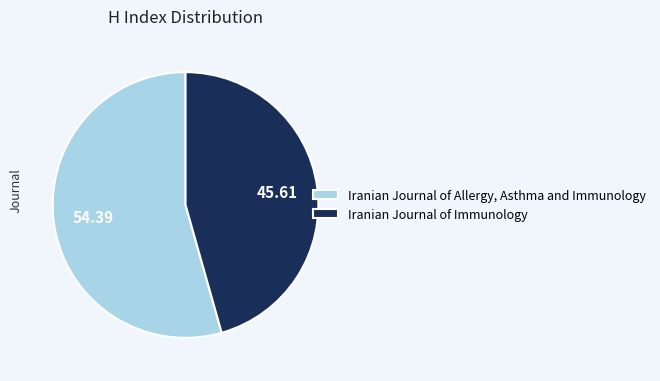

Which slice is the largest?

Iranian Journal of Allergy, Asthma and Immunology